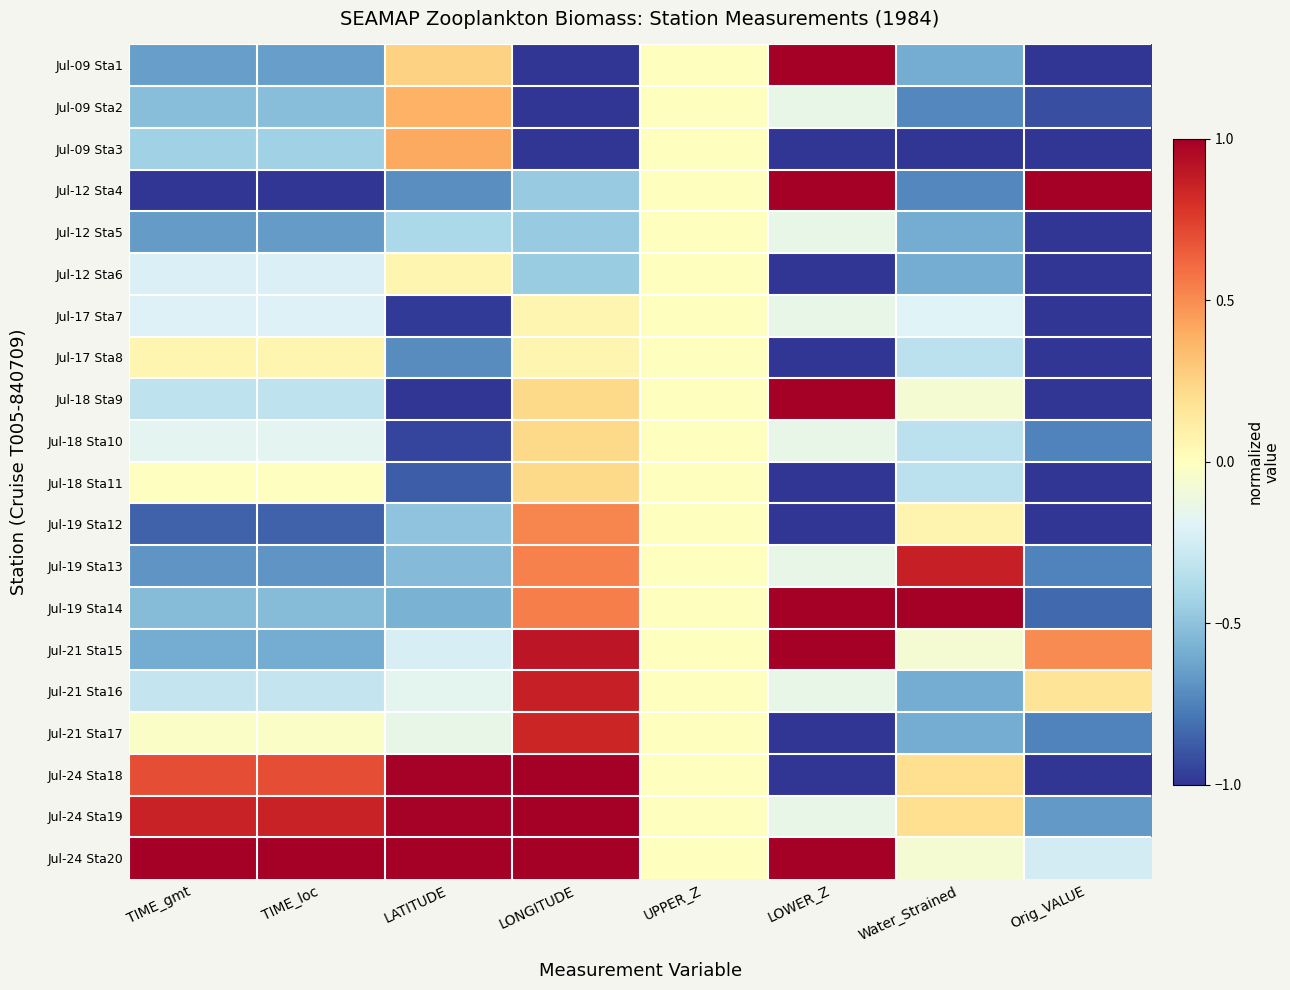

Which label corresponds to the largest value in the chart?

LOWER_Z